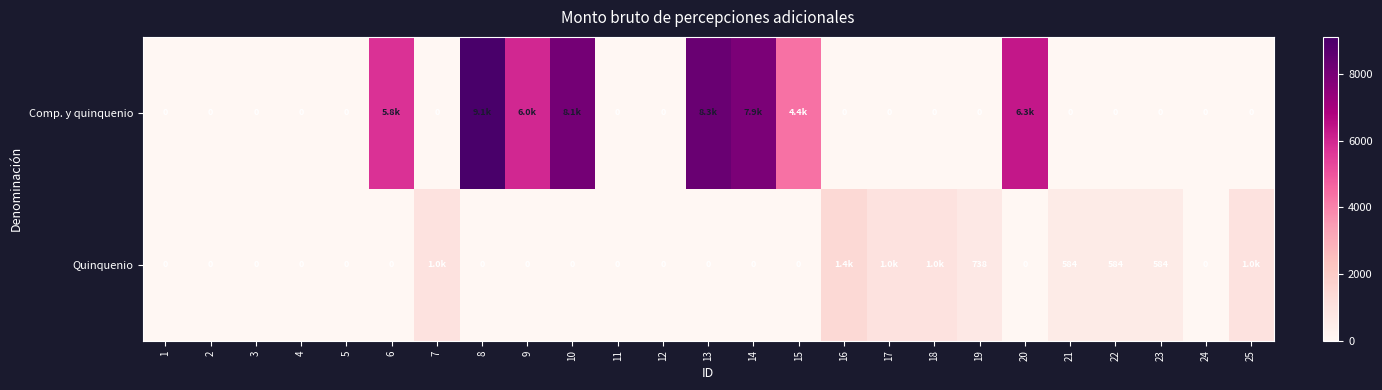

True or false: Comp. y quinquenio has a value of 8342.1 at 13.

True